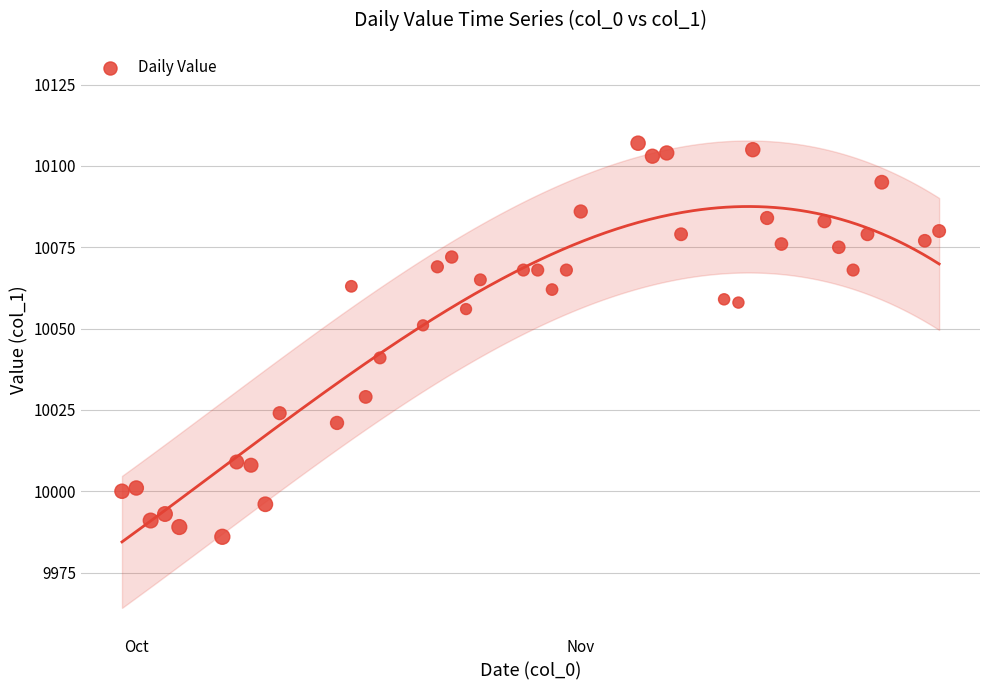

What is the range of X values (max minus min)?

57